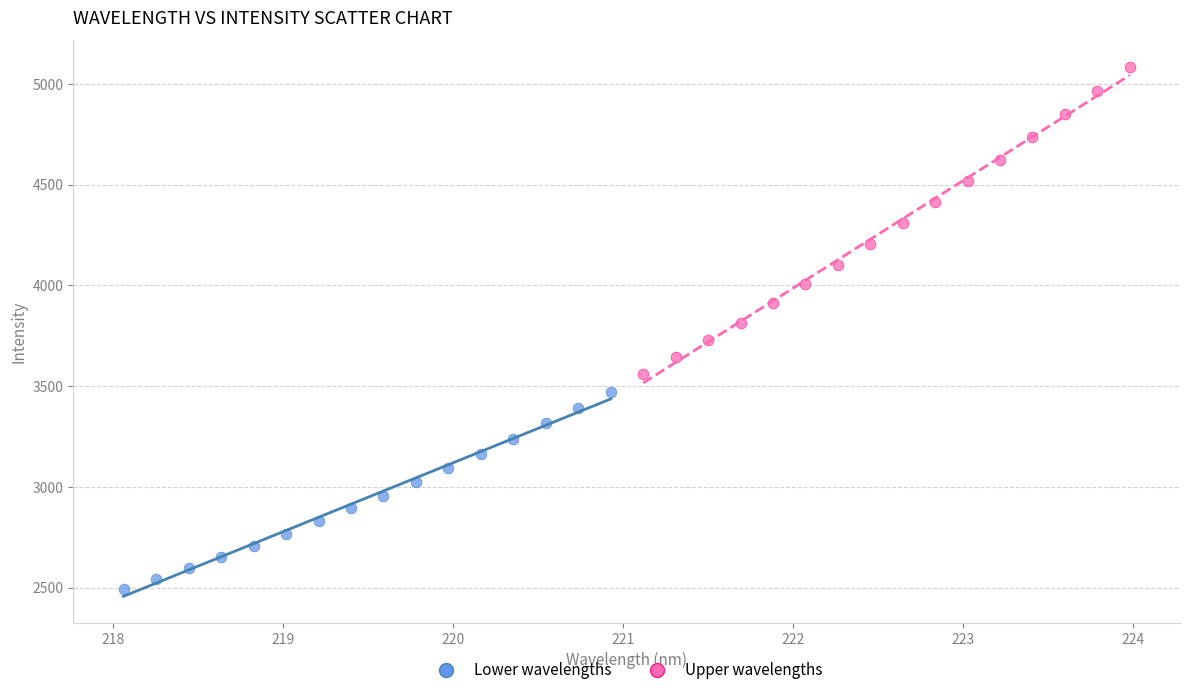

Which series reaches the maximum Y coordinate?

Upper wavelengths